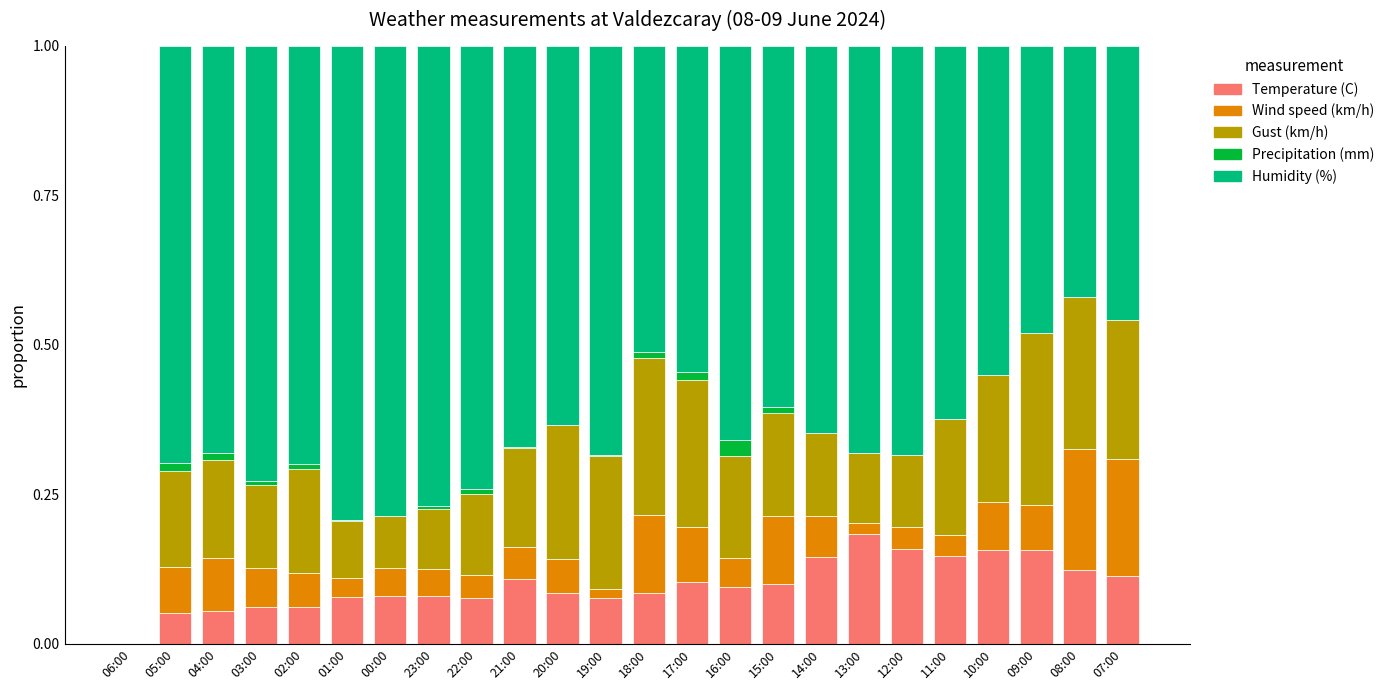

Is it true that Temperature (C) equals 0.2 at 13:00?

True